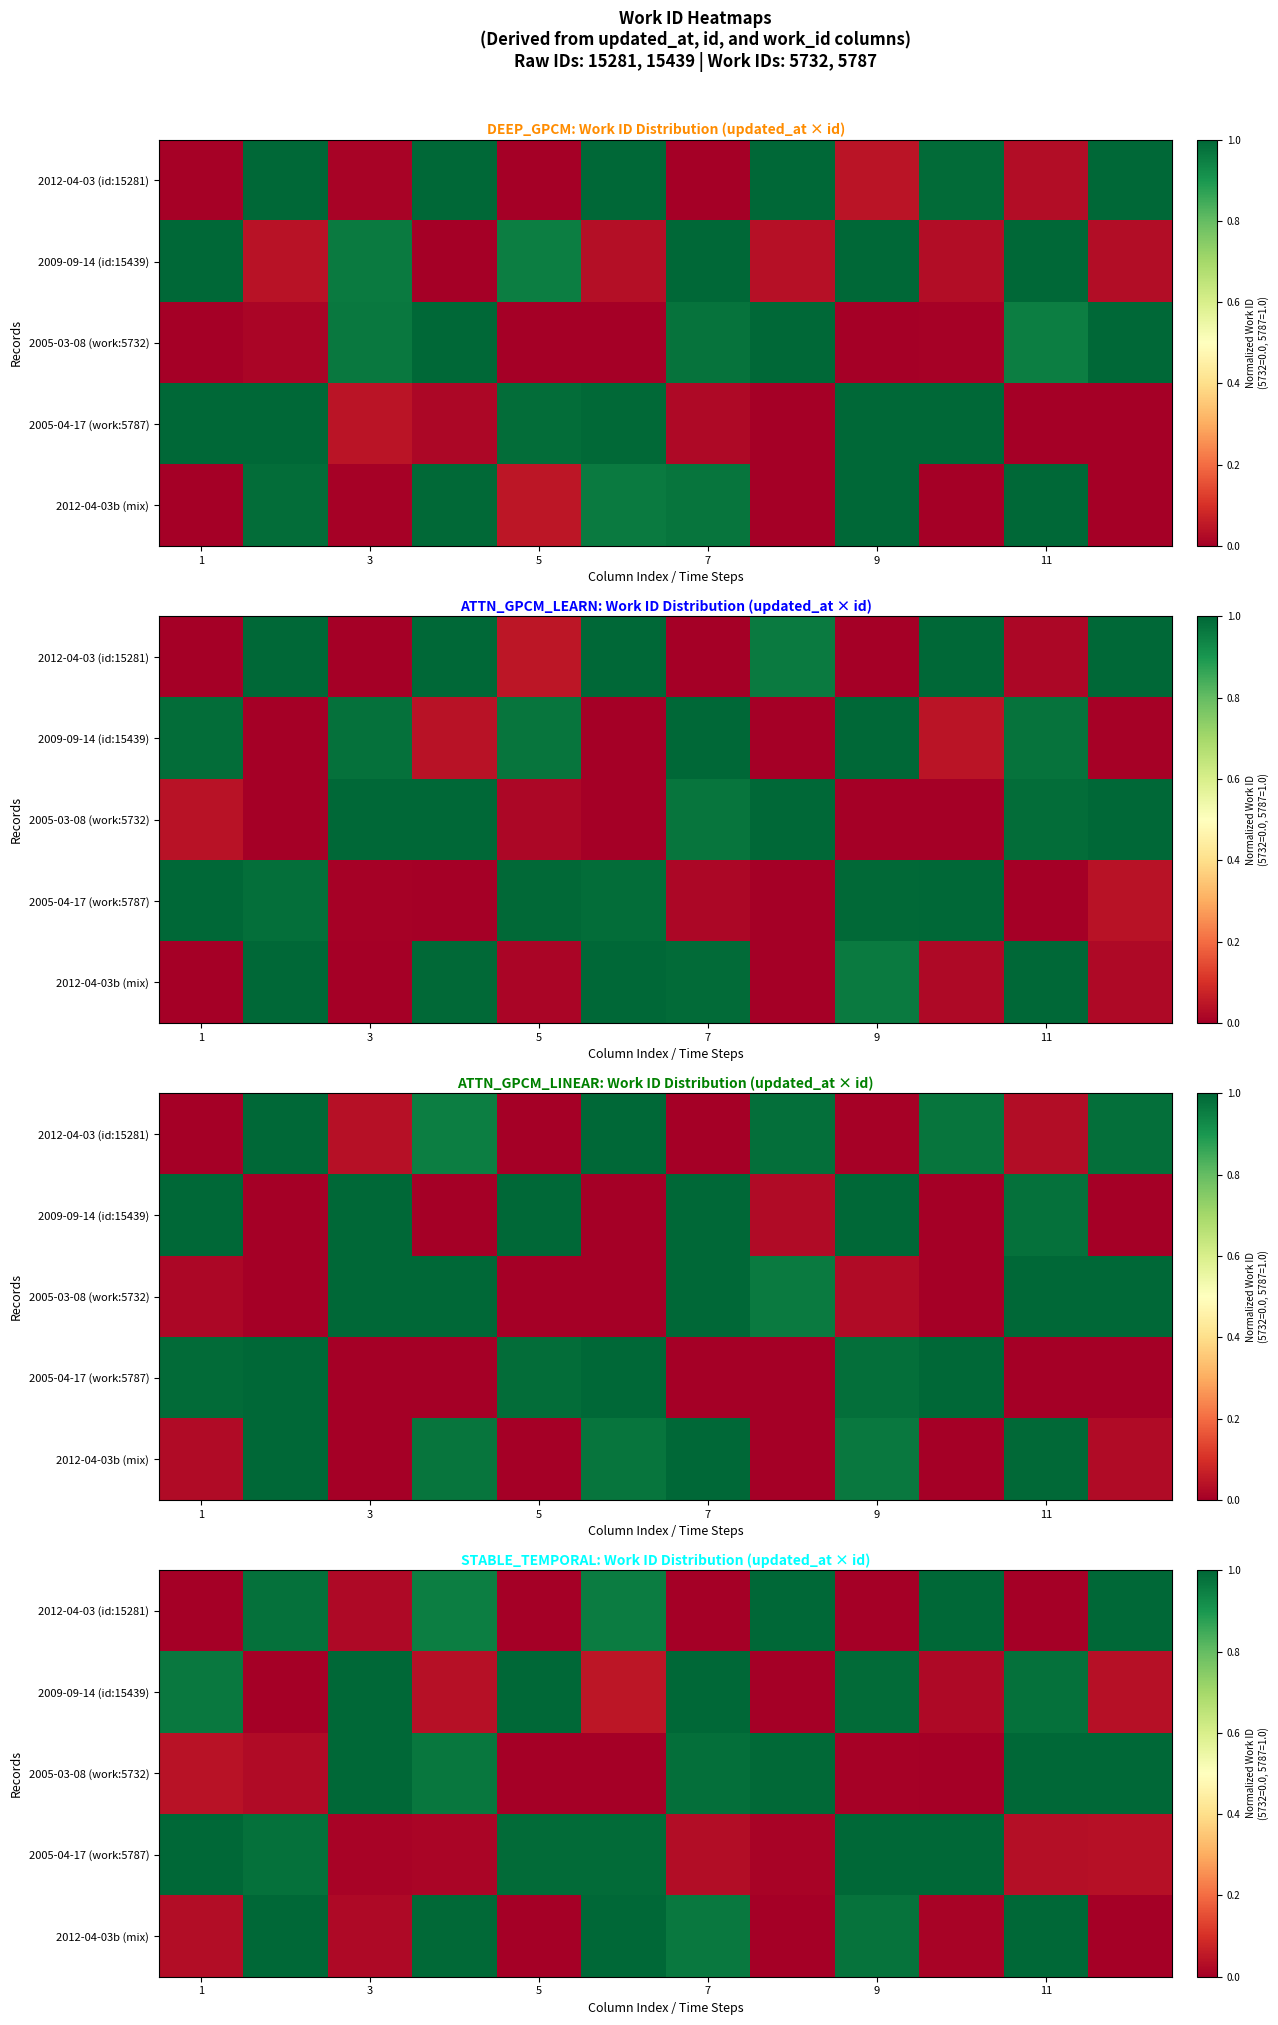

How many categories are shown in the chart?

12